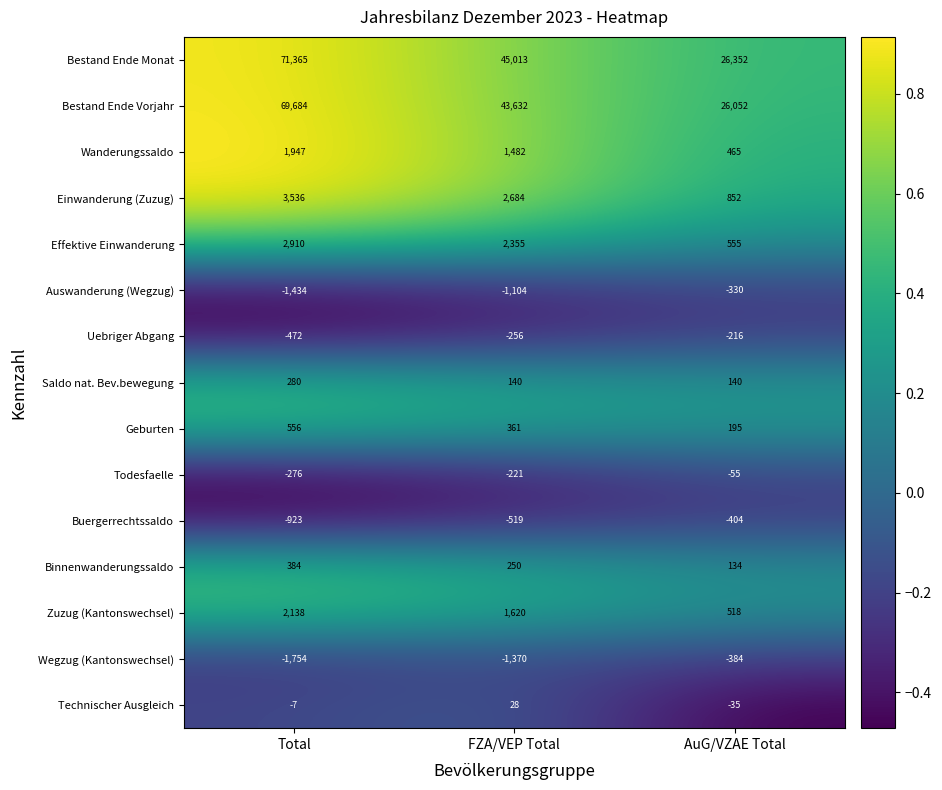

What is the minimum value shown in the chart?

-1754